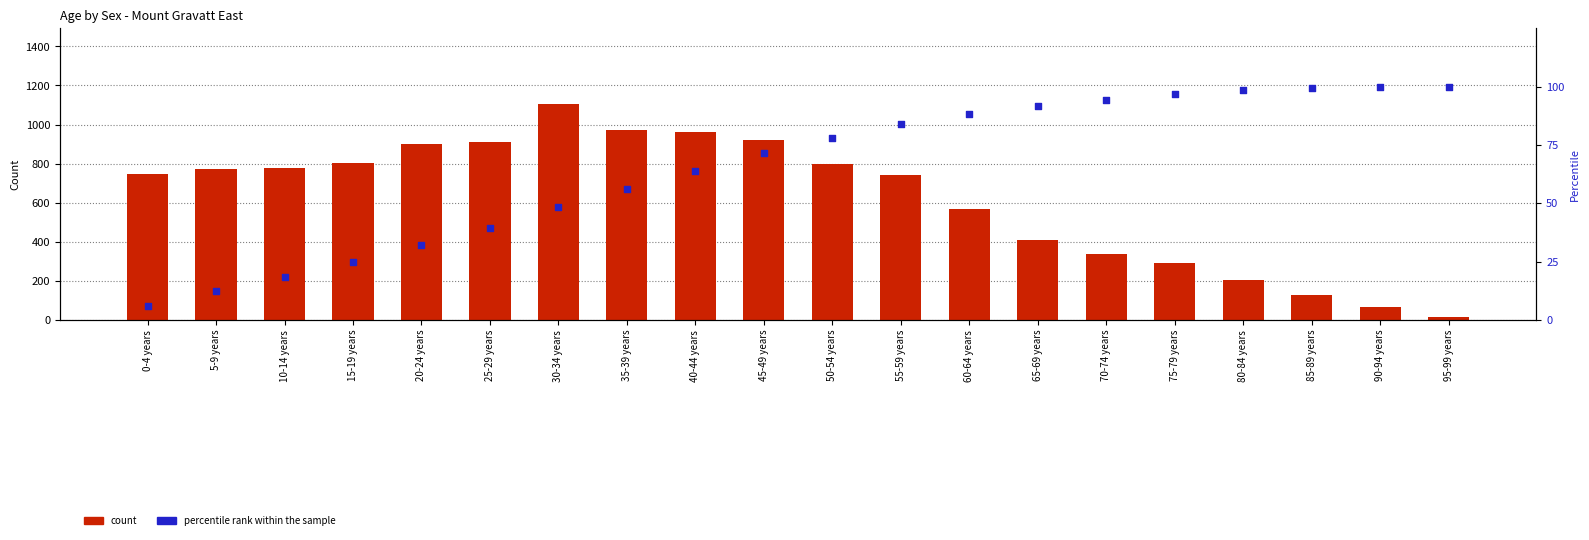

Is the value of count at 30-34 years greater than the value of percentile rank within the sample at 20-24 years?

Yes